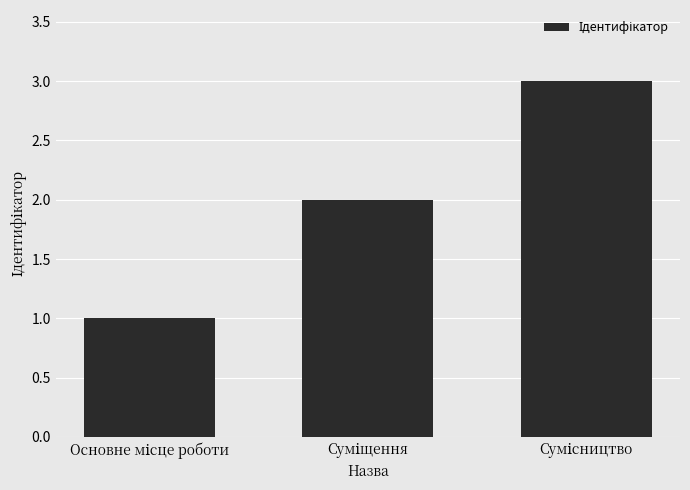

Reading left to right, transcribe all the data shown in this chart.

1	2	3